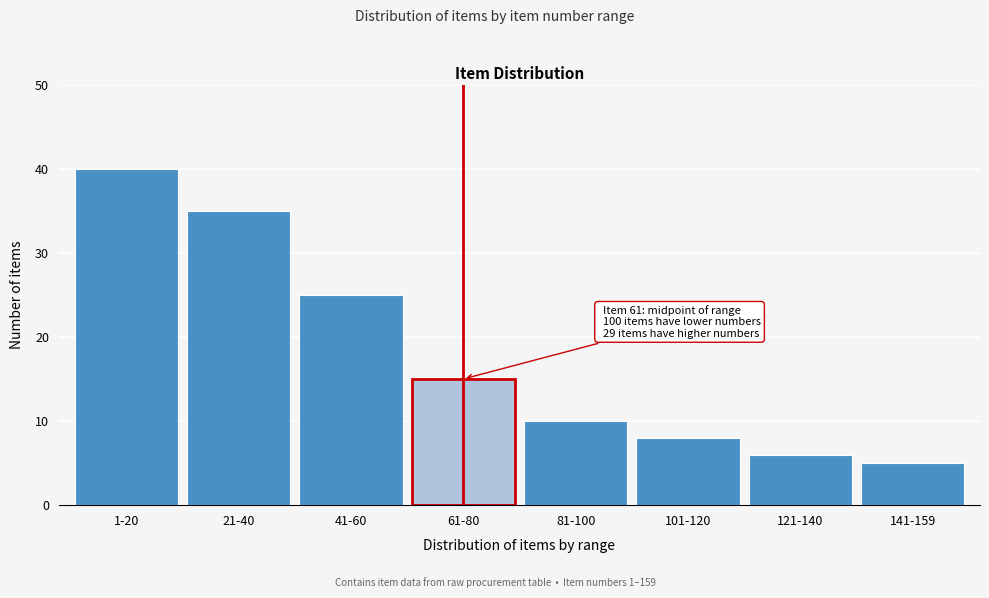

Reading left to right, transcribe all the data shown in this chart.

40	35	25	15	10	8	6	5